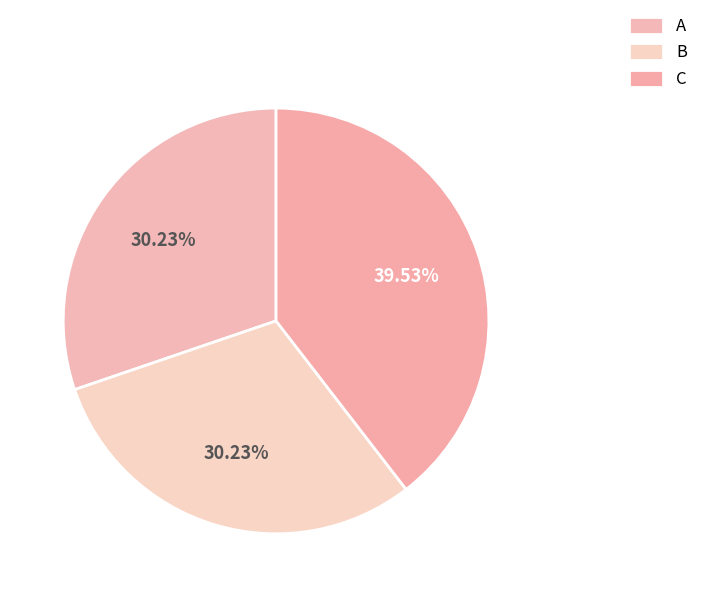

What is the smallest slice in the pie chart?

A